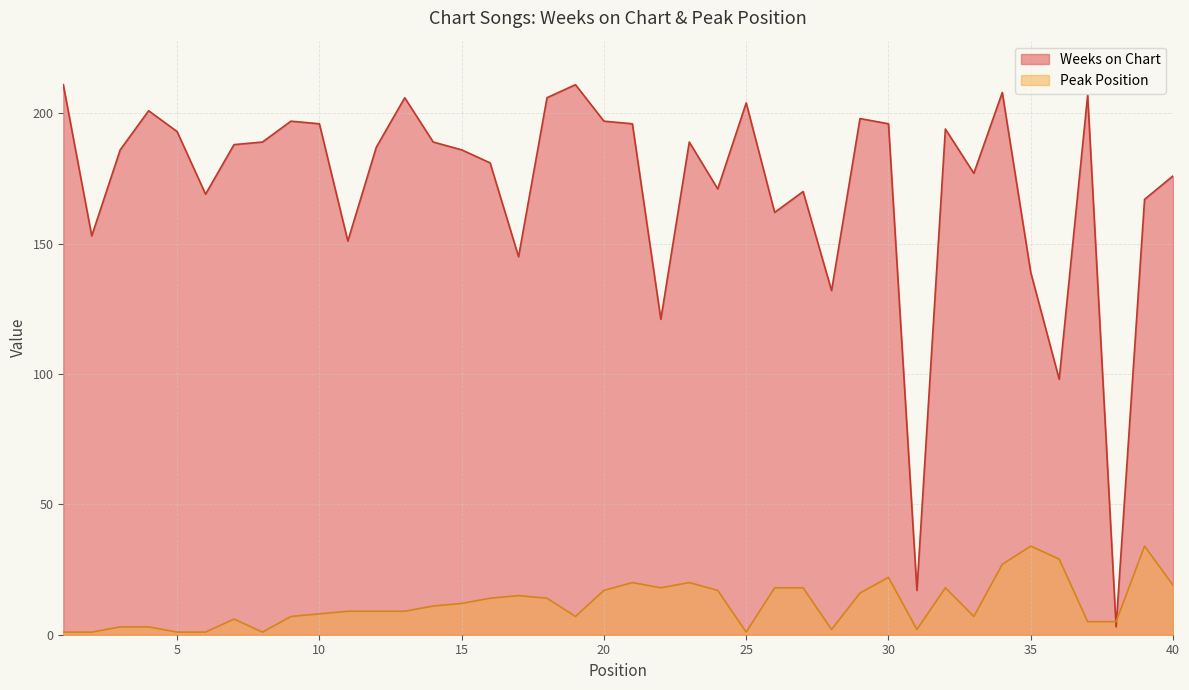

What is the value of the Weeks on Chart point at the 34th from the left?

208